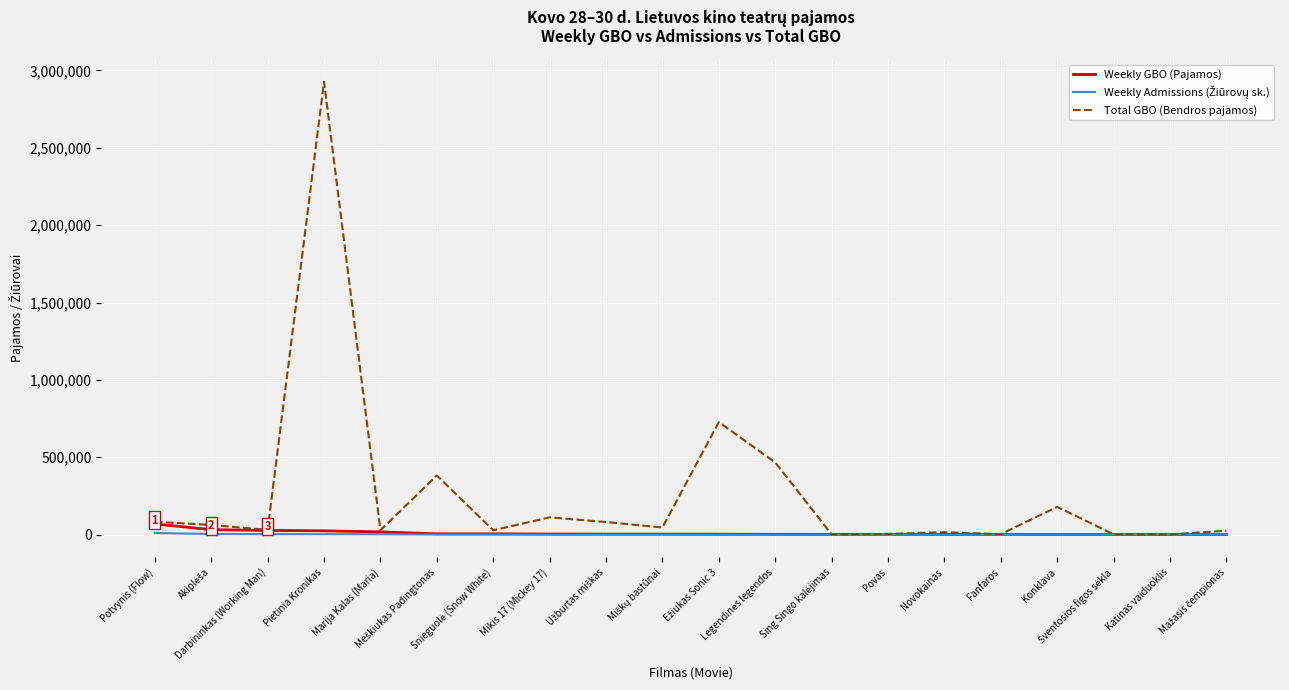

How many lines are shown in the chart?

3